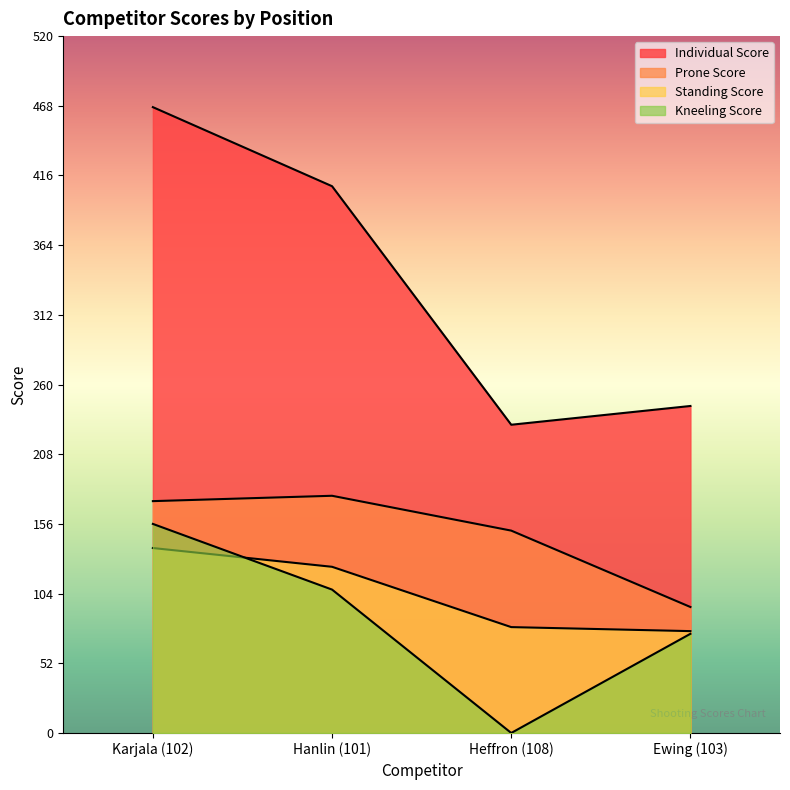

Reading left to right, transcribe all the data shown in this chart.

Individual Score: 467	408	230	244
Prone Score: 173	177	151	94
Standing Score: 138	124	79	76
Kneeling Score: 156	107	0	74